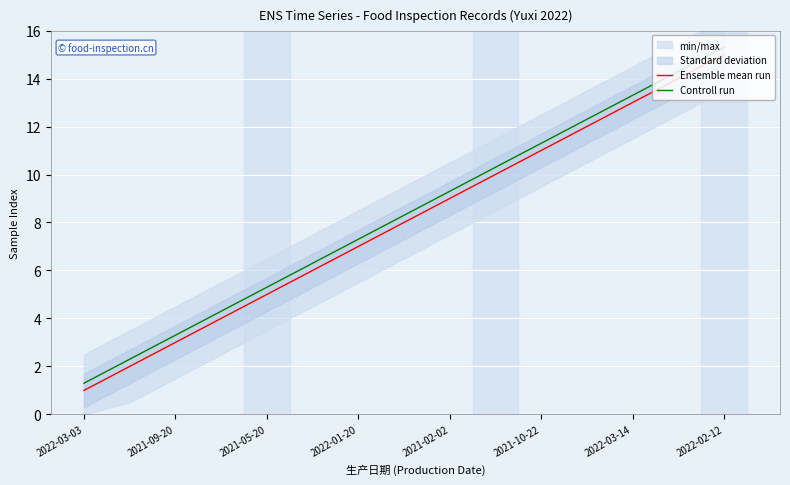

True or false: Controll run and Ensemble mean run intersect in this chart.

False